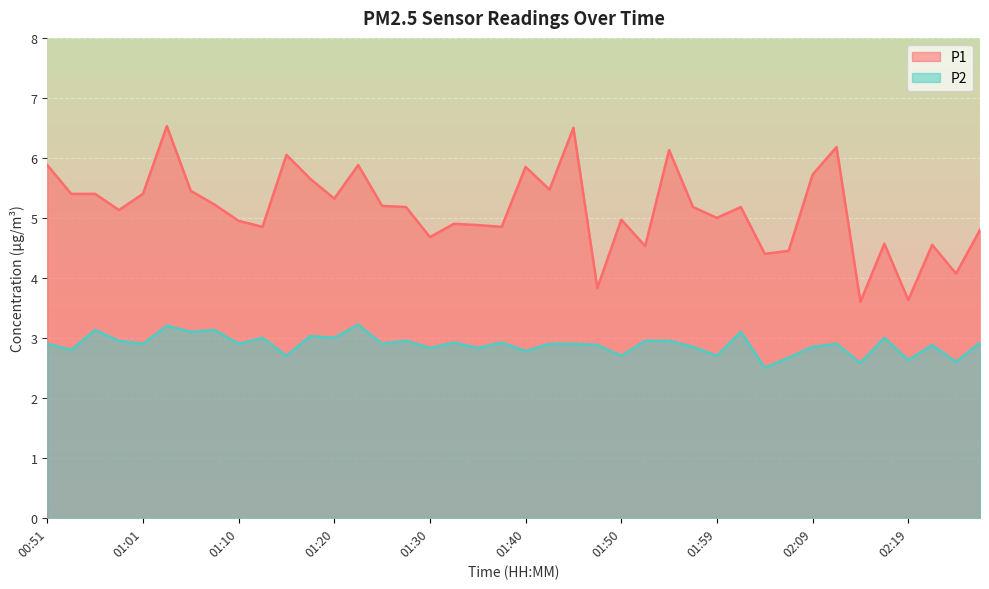

List the series in order of their peak value, lowest first.

P2, P1